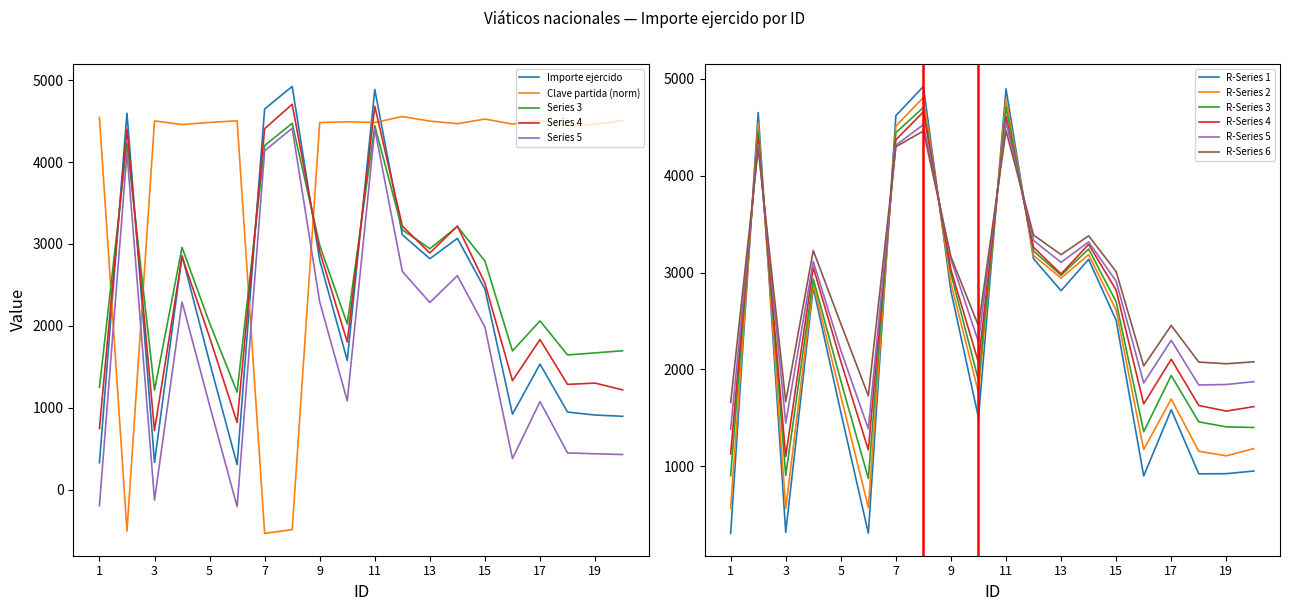

Where is Importe ejercido nearest to the value 2614?

15